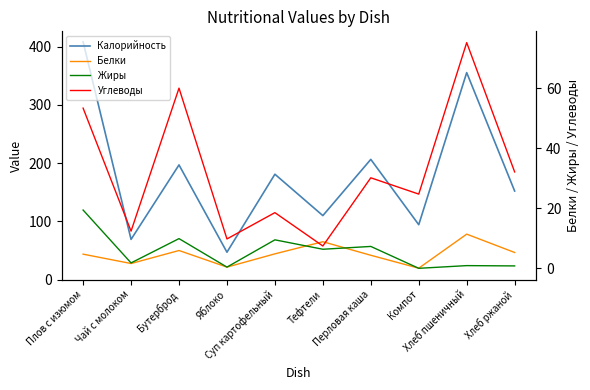

How many data points does each series have?

10